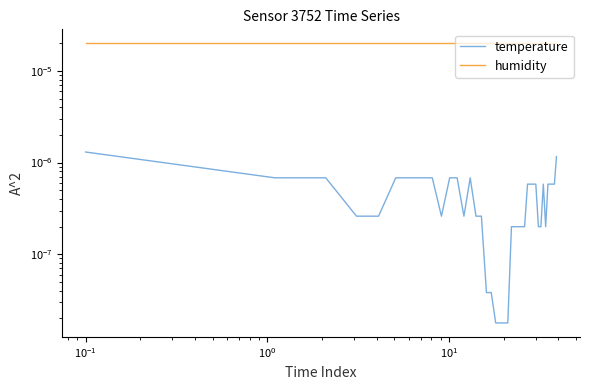

True or false: humidity and temperature intersect in this chart.

False